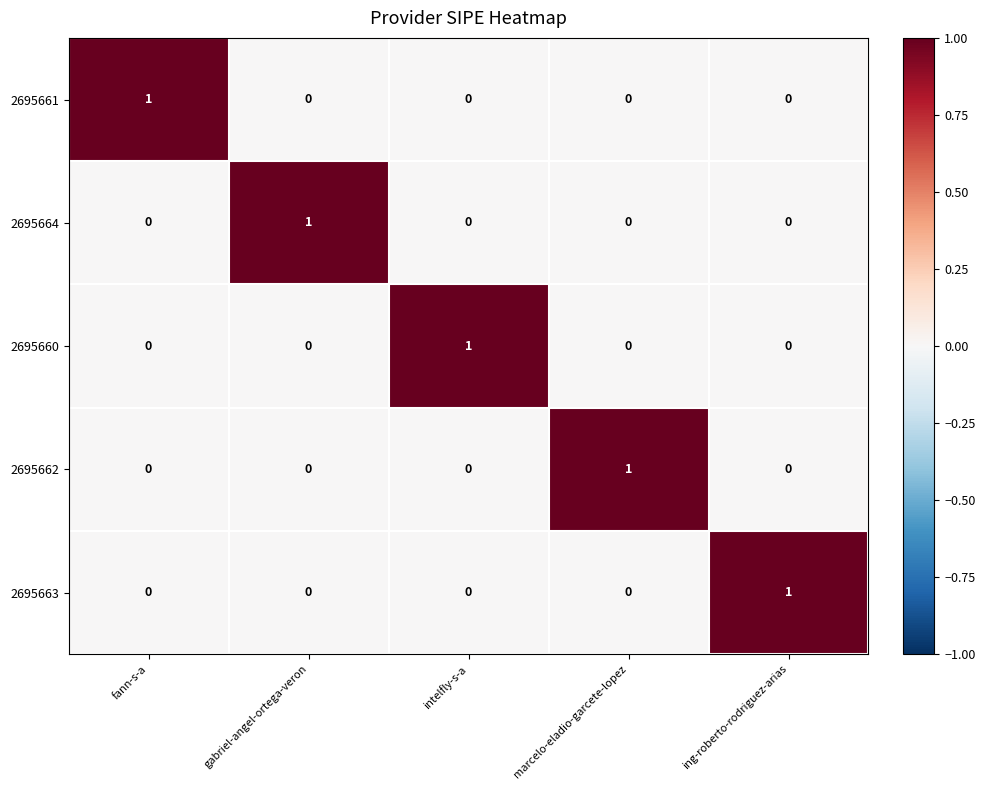

Which category has the highest value in the 2695662 series?

marcelo-eladio-garcete-lopez